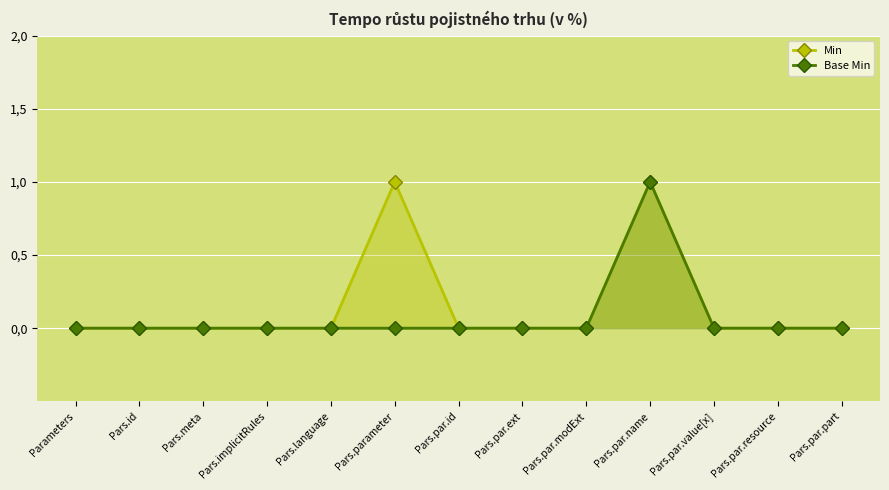

True or false: Min and Base Min intersect in this chart.

False